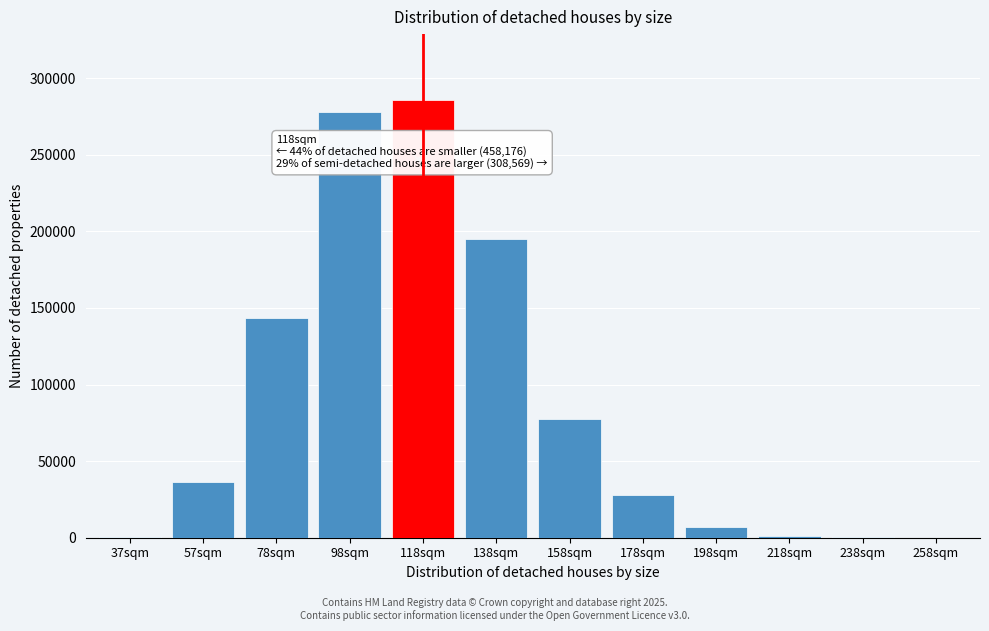

Is it true that the value at 98sqm is 278048?

True